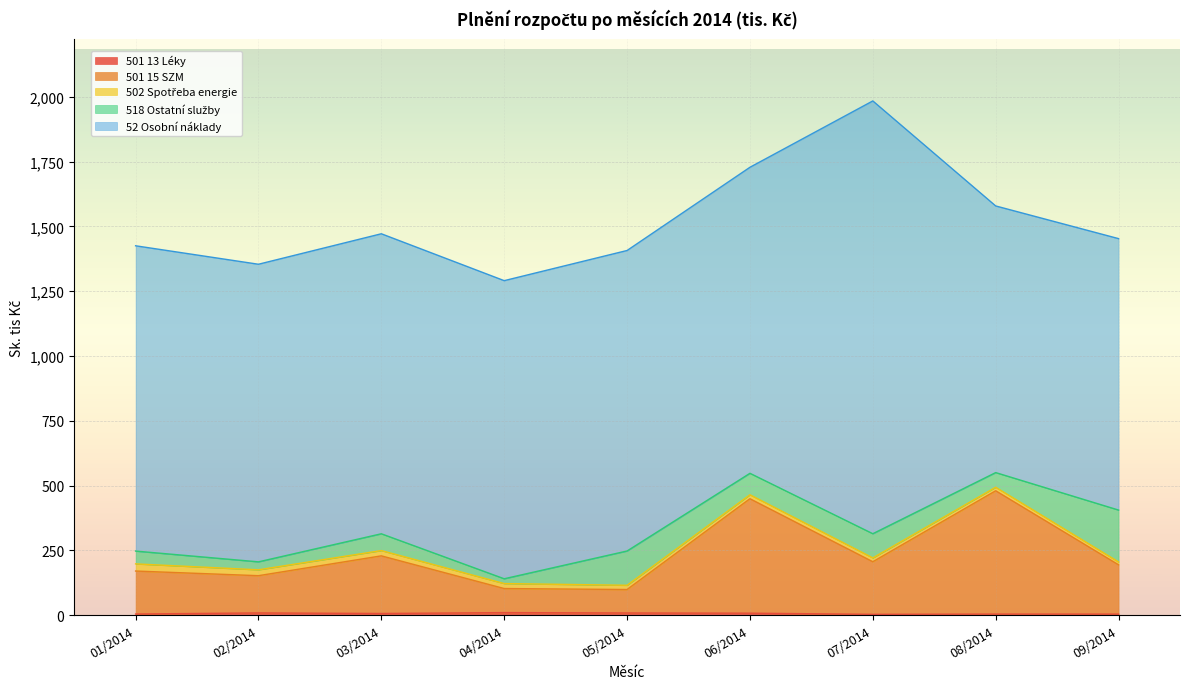

What is the difference between the 52 Osobní náklady values at 04/2014 and 08/2014?

121.6